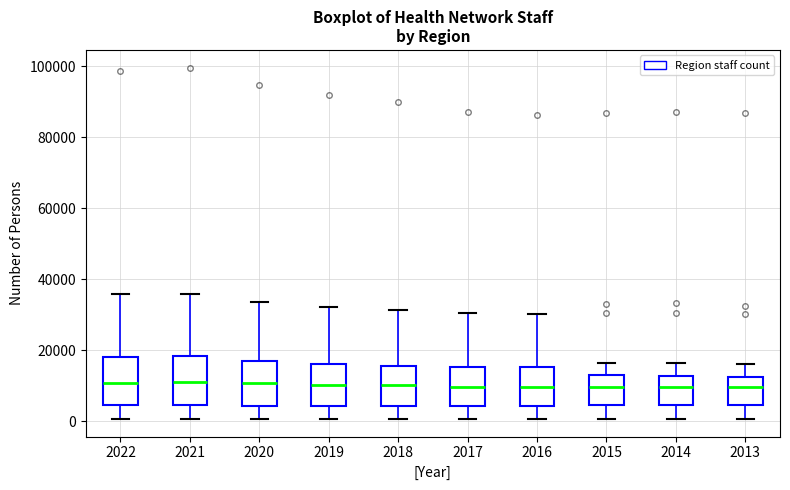

Where does the upper whisker of the box at x = 2021 end on the y-axis? The values are not printed on the chart, so give them approximately, as read against the axis.

36000